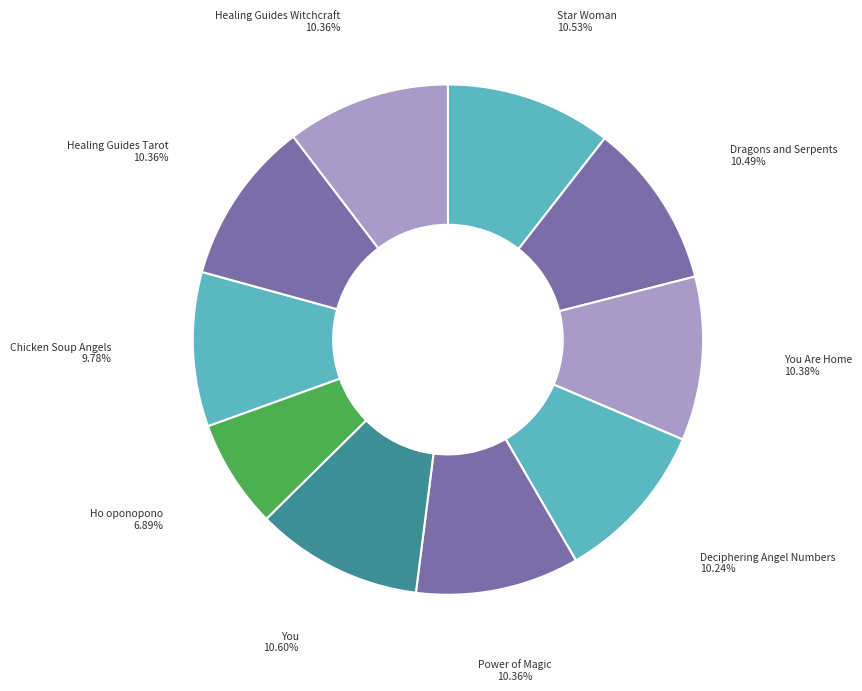

To the nearest percent, what is the average slice percentage?

10%